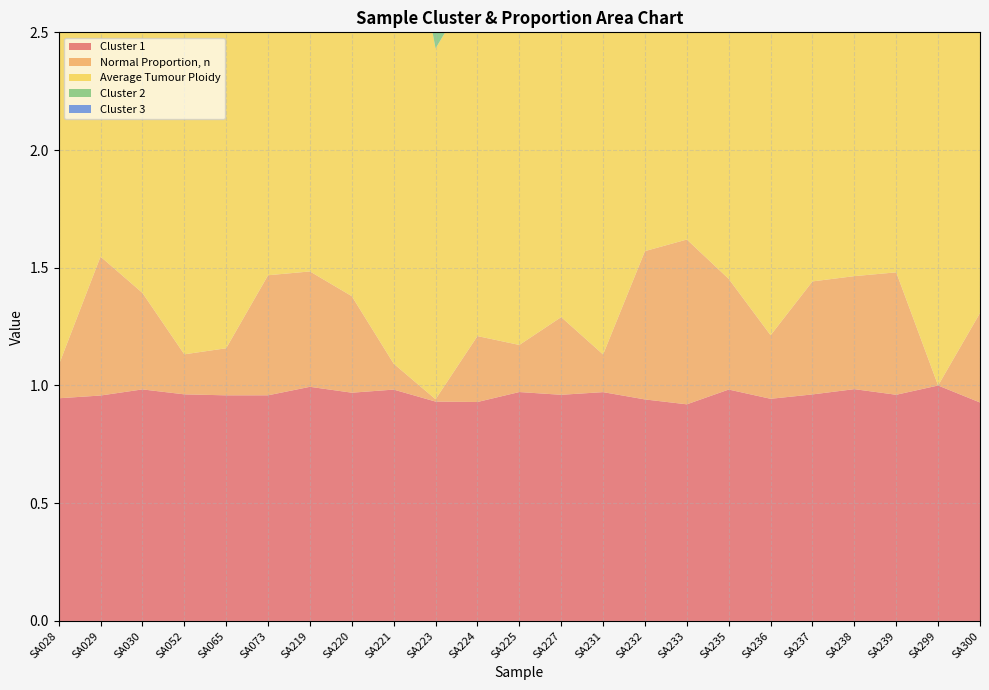

Reading left to right, extract all data points from this chart.

Cluster 1: 0.9	1.0	1.0	1.0	1.0	1.0	1.0	1.0	1.0	0.9	0.9	1.0	1.0	1.0	0.9	0.9	1.0	0.9	1.0	1.0	1.0	1.0	0.9
Normal Proportion, n: 0.1	0.6	0.4	0.2	0.2	0.5	0.5	0.4	0.1	0.0	0.3	0.2	0.3	0.2	0.6	0.7	0.5	0.3	0.5	0.5	0.5	0.0	0.4
Average Tumour Ploidy: 2.3	1.7	1.6	1.8	2.3	1.5	1.6	1.6	2.3	1.5	1.5	1.8	1.7	1.7	1.6	1.6	1.6	1.6	1.9	2.0	1.6	2.1	1.7
Cluster 2: 0.7	0.0	0.7	0.5	0.7	0.5	0.7	0.0	0.6	0.7	0.7	0.0	0.7	0.5	0.0	0.0	0.7	0.7	0.7	0.9	0.6	0.5	0.7
Cluster 3: 0.5	0.0	0.5	0.4	0.0	0.0	0.4	0.0	0.5	0.4	0.4	0.0	0.4	0.0	0.0	0.0	0.3	0.4	0.3	0.7	0.0	0.4	0.5